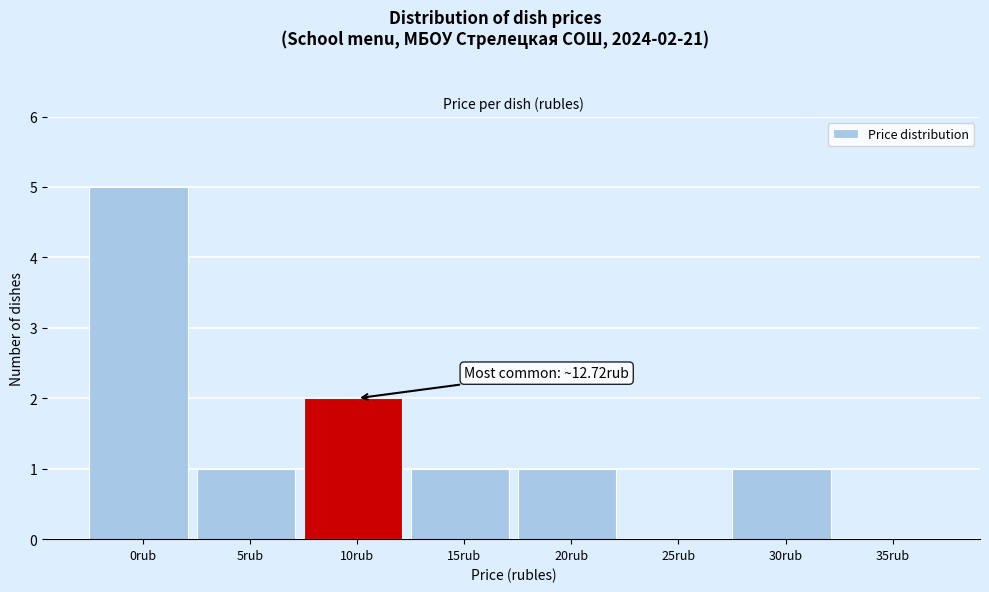

Reading right to left, list all the values displayed in this chart.

35rub=0	30rub=1	25rub=0	20rub=1	15rub=1	10rub=2	5rub=1	0rub=5